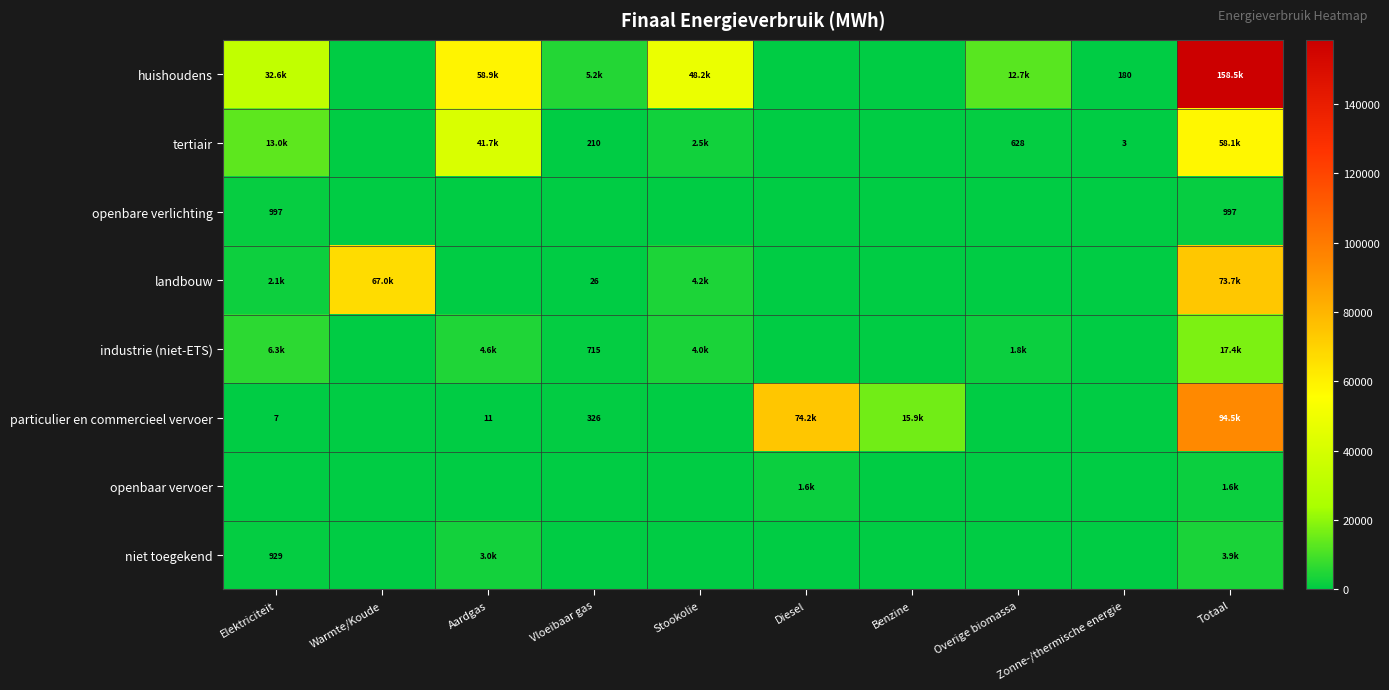

Count the number of categories in the chart.

10